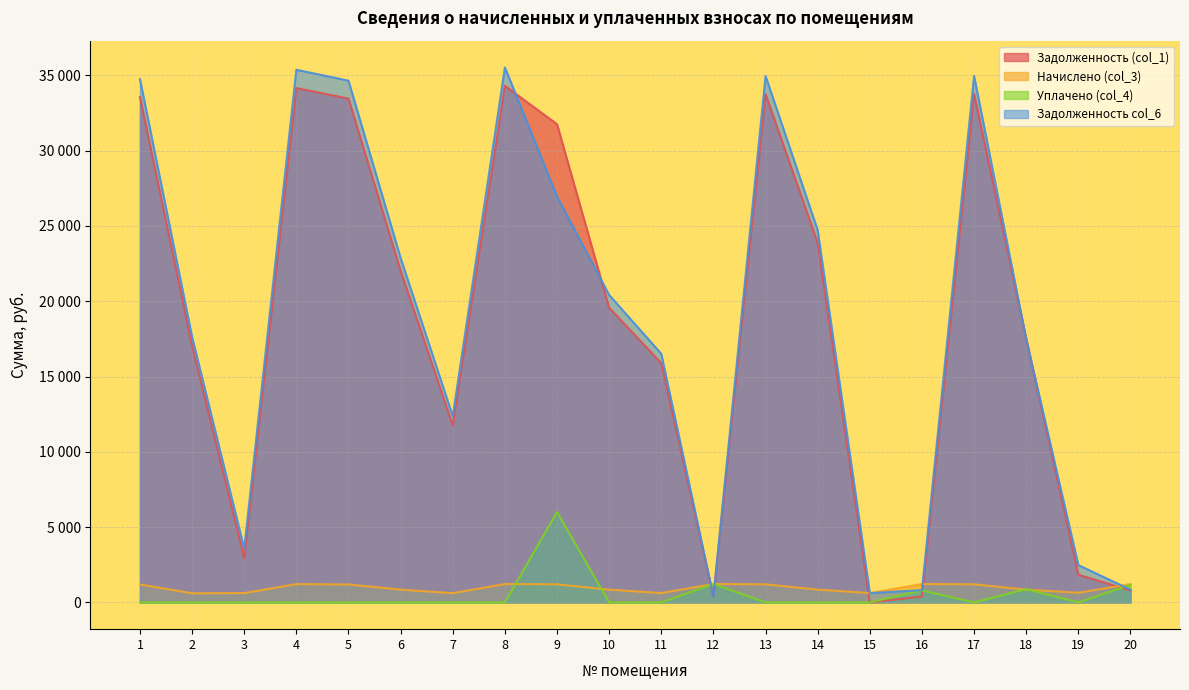

At 9, list the series in order from largest to smallest.

Задолженность (col_1), Задолженность col_6, Уплачено (col_4), Начислено (col_3)